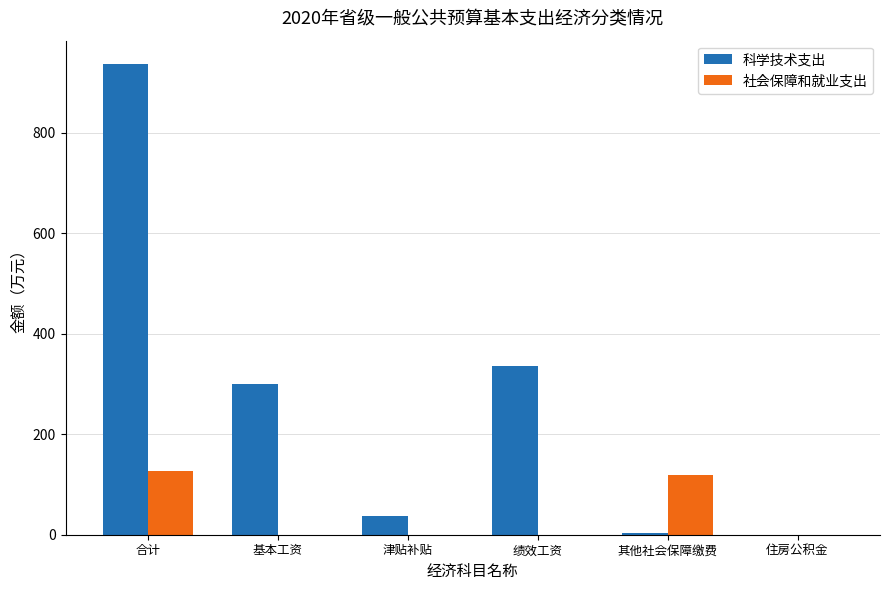

What is the total value across all series at 其他社会保障缴费?

123.2